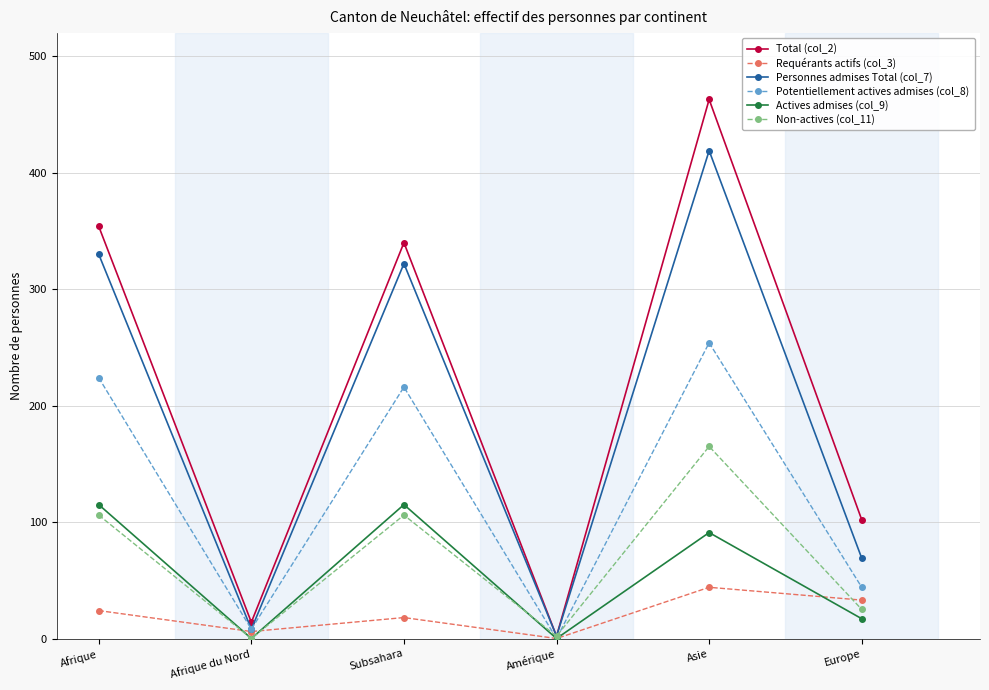

The Requérants actifs (col_3) series shows 29 at Amérique. True or false?

False